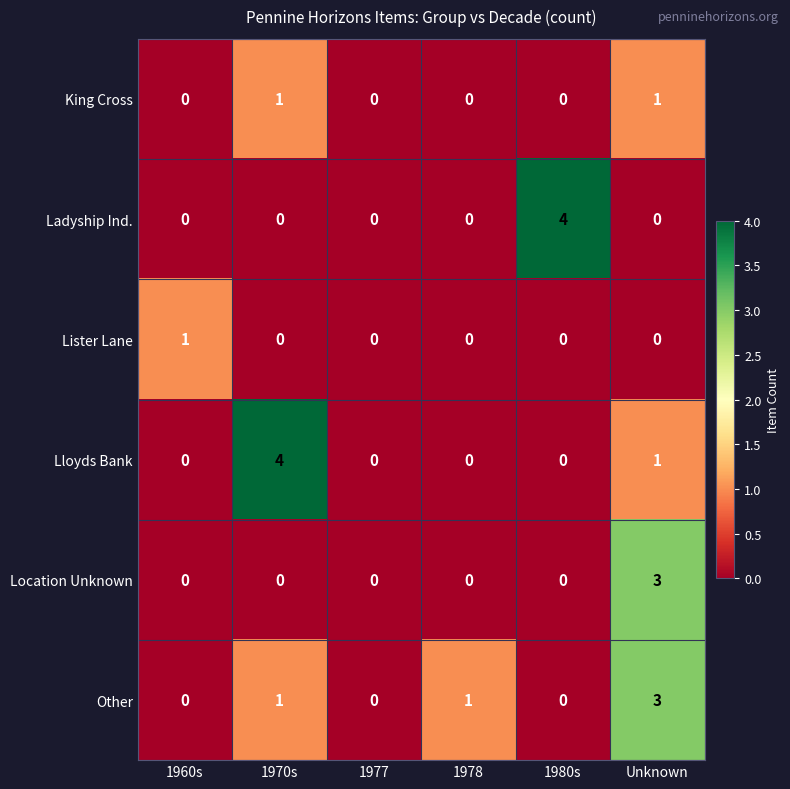

True or false: King Cross has a value of 0 at 1980s.

True